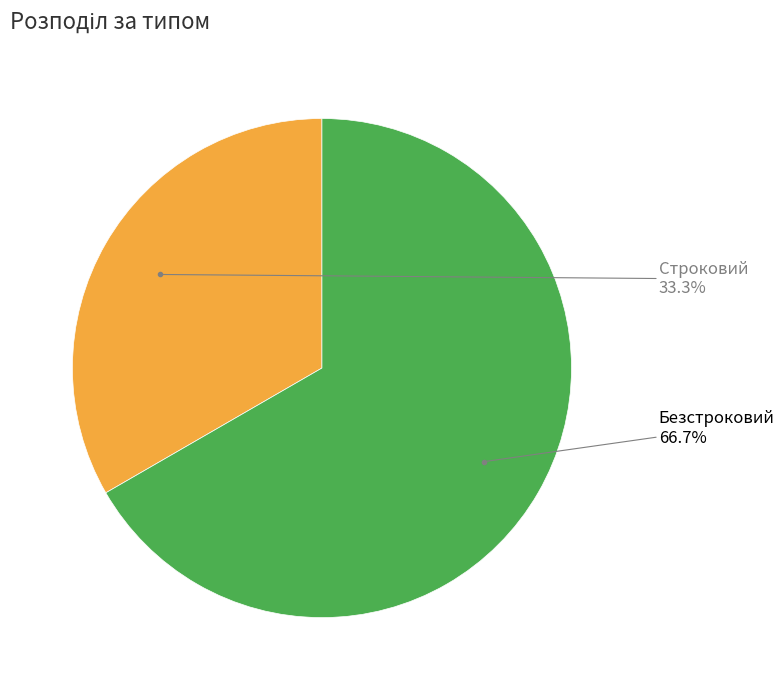

Is there a majority slice in this chart?

Yes